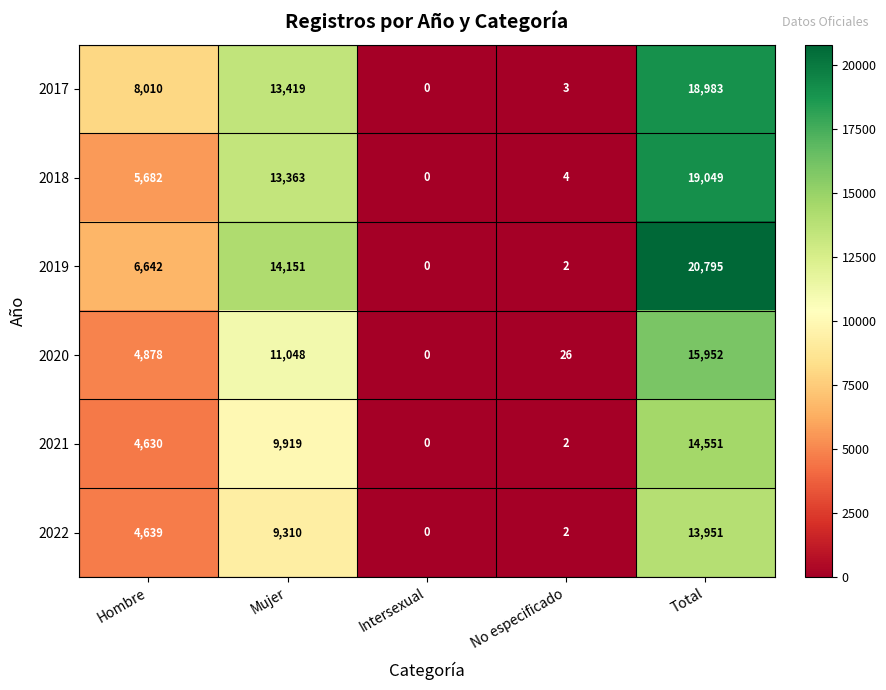

Reading right to left, what are all the values shown in this chart?

2017: Total=18983	No especificado=3	Intersexual=0	Mujer=13419	Hombre=8010
2018: Total=19049	No especificado=4	Intersexual=0	Mujer=13363	Hombre=5682
2019: Total=20795	No especificado=2	Intersexual=0	Mujer=14151	Hombre=6642
2020: Total=15952	No especificado=26	Intersexual=0	Mujer=11048	Hombre=4878
2021: Total=14551	No especificado=2	Intersexual=0	Mujer=9919	Hombre=4630
2022: Total=13951	No especificado=2	Intersexual=0	Mujer=9310	Hombre=4639